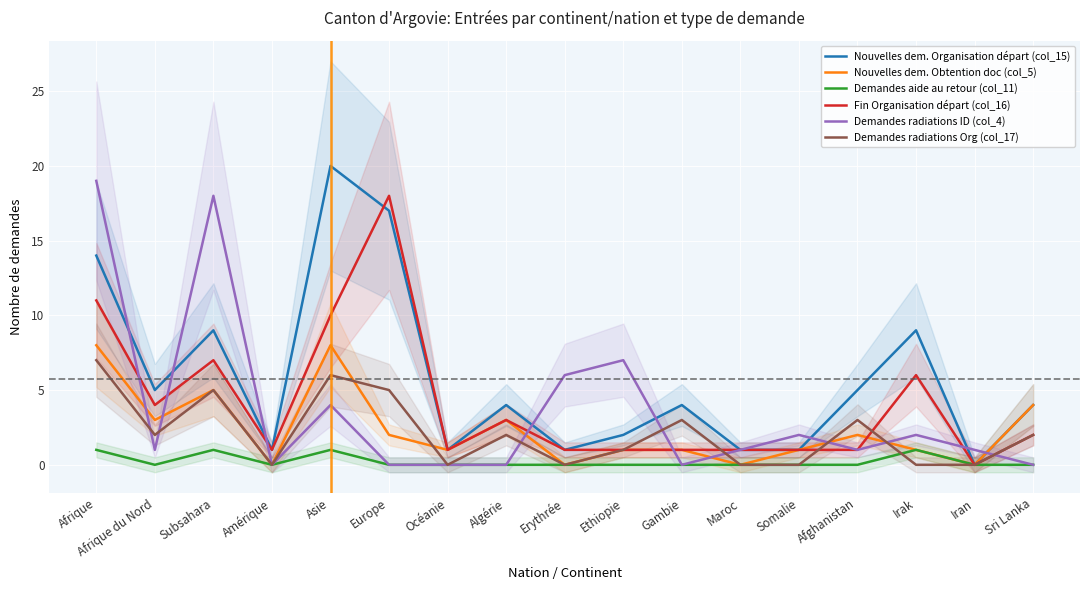

Which category has the highest value across all series?

Asie